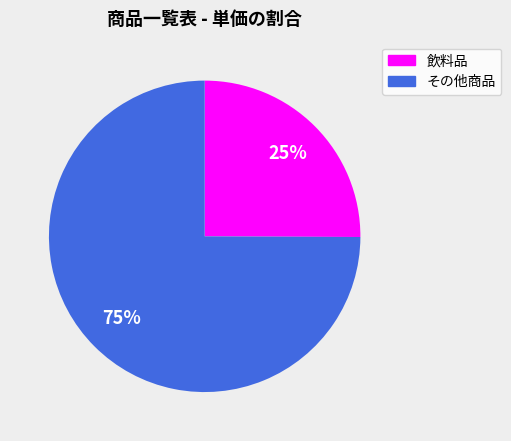

Does any single category account for the majority?

Yes